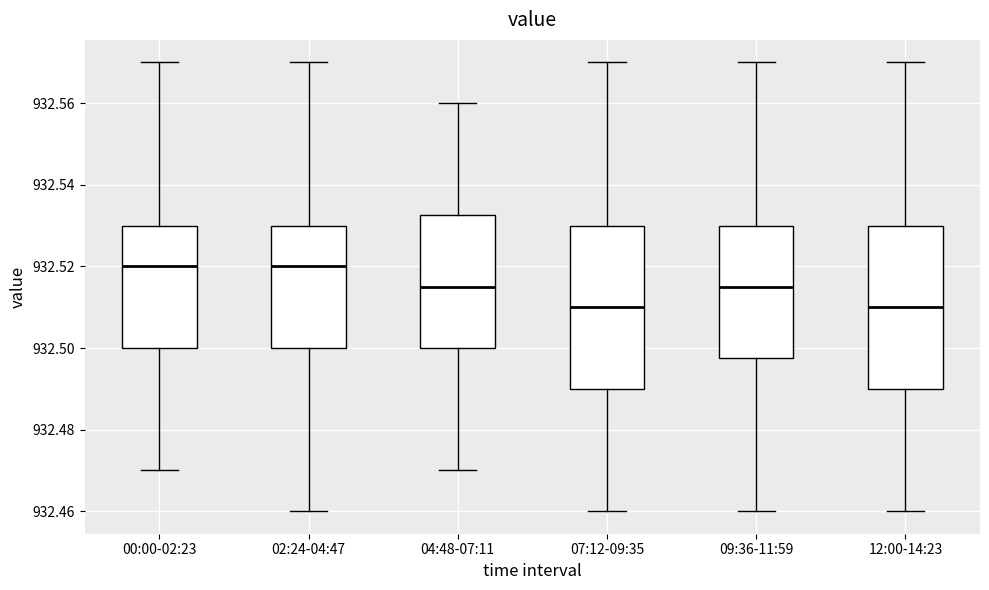

Reading left to right, transcribe this box plot: for each box, give where its median line is, the range the box spans, and where its two whiskers end, as read against the y-axis. The values are not printed on the chart, so give them approximately, as read against the axis.

00:00-02:23: median 932.520, box 932.500 to 932.530, whiskers 932.470 to 932.570
02:24-04:47: median 932.520, box 932.500 to 932.530, whiskers 932.460 to 932.570
04:48-07:11: median 932.516, box 932.500 to 932.532, whiskers 932.470 to 932.560
07:12-09:35: median 932.510, box 932.490 to 932.530, whiskers 932.460 to 932.570
09:36-11:59: median 932.516, box 932.498 to 932.530, whiskers 932.460 to 932.570
12:00-14:23: median 932.510, box 932.490 to 932.530, whiskers 932.460 to 932.570